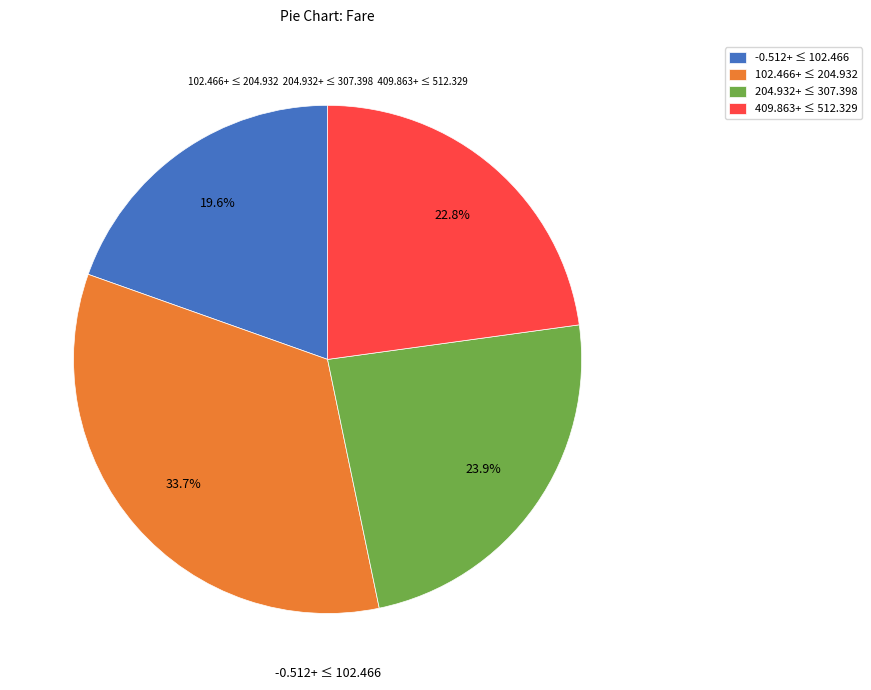

Between 409.863+ ≤ 512.329 and 102.466+ ≤ 204.932, which is larger?

102.466+ ≤ 204.932